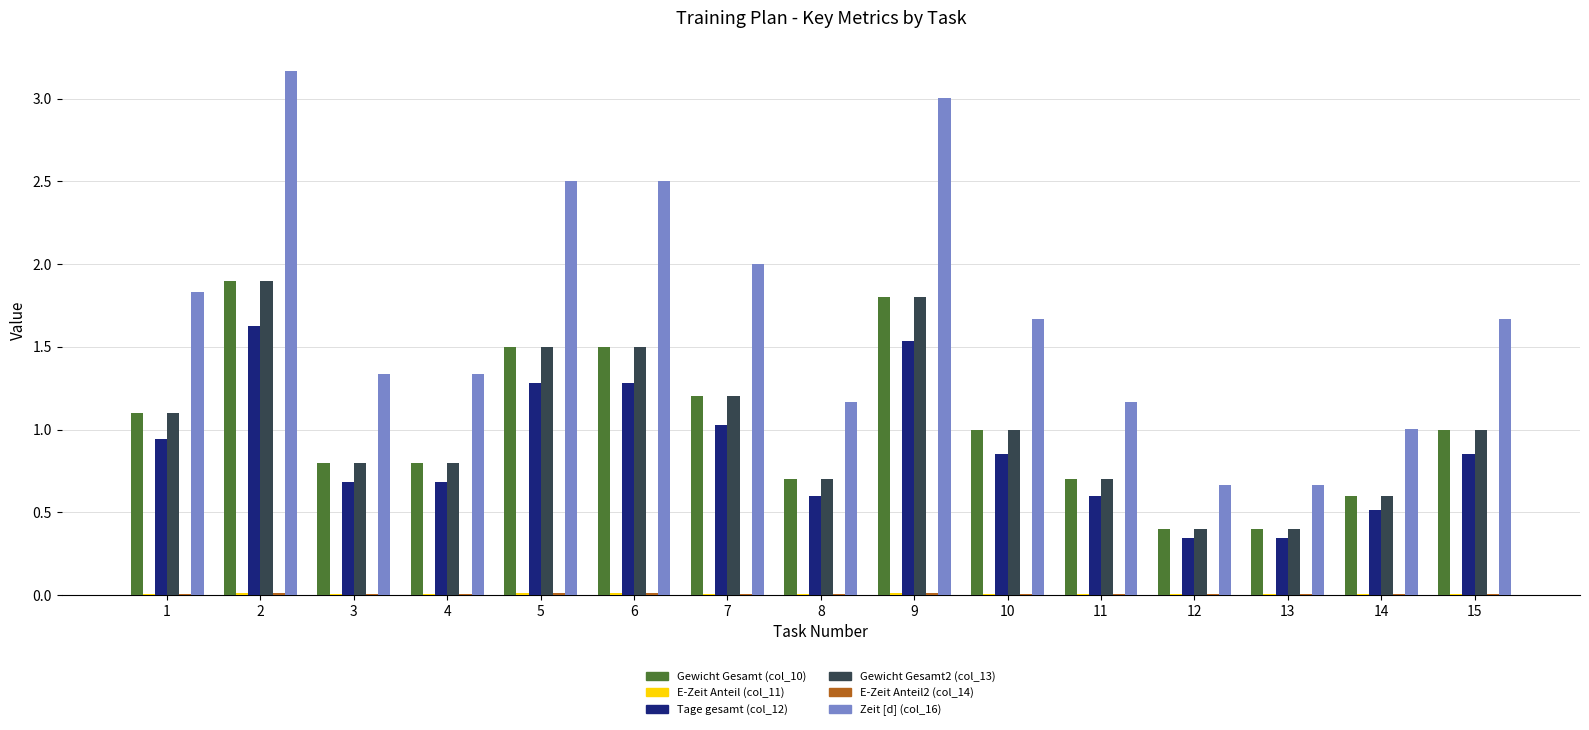

What is the greatest value displayed?

3.2